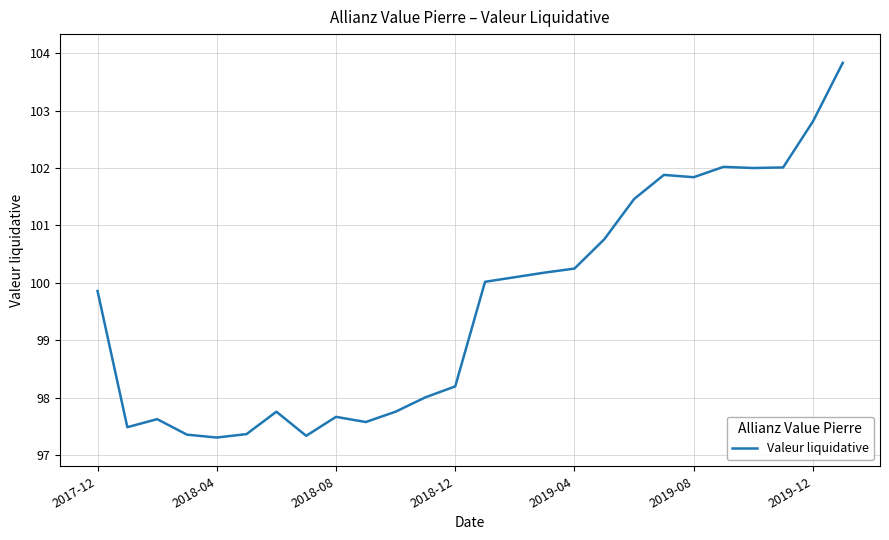

What is the difference between the maximum and minimum values?

6.5